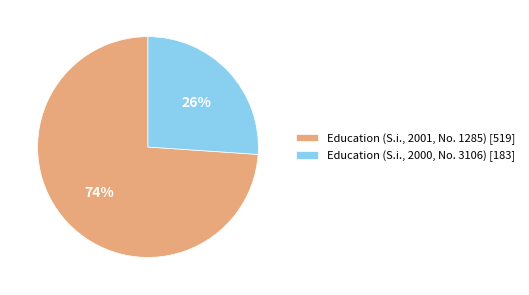

To the nearest percent, what is the combined percentage of Education (S.i., 2001, No. 1285) and Education (S.i., 2000, No. 3106)?

100%